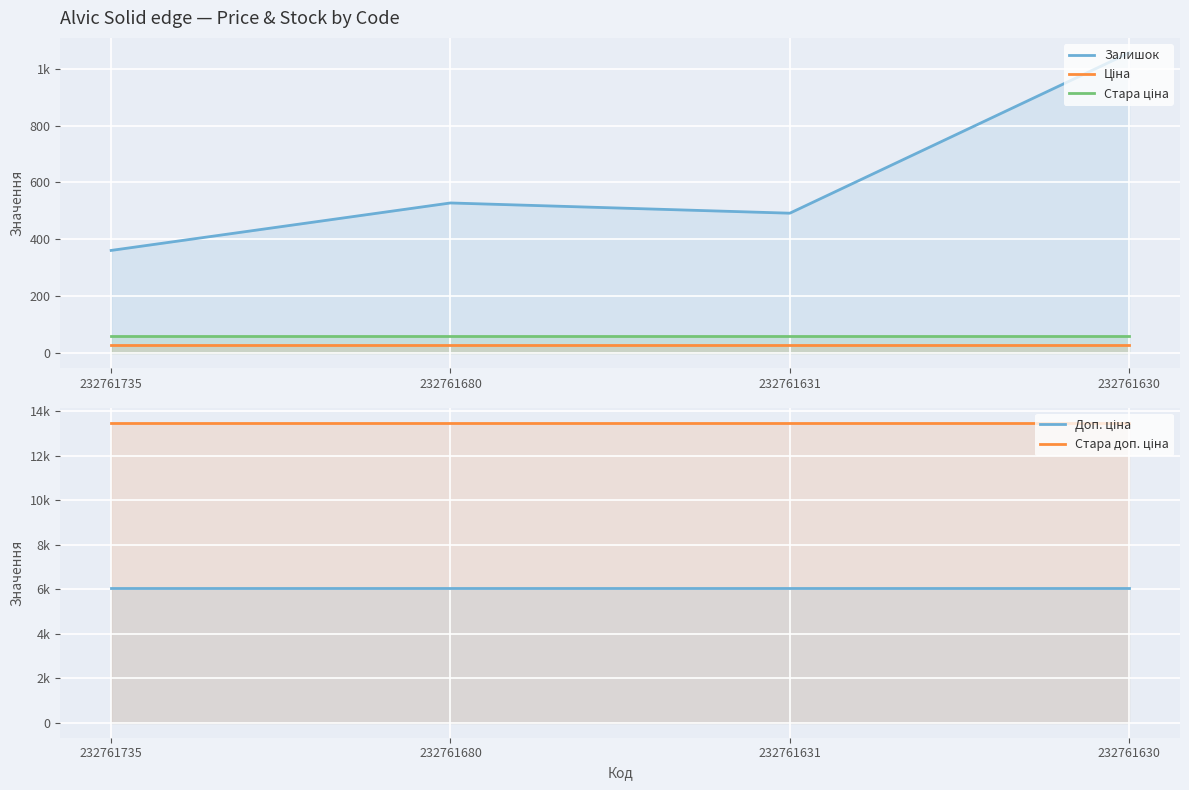

Is it true that Залишок equals 609.7 at 232761735?

False